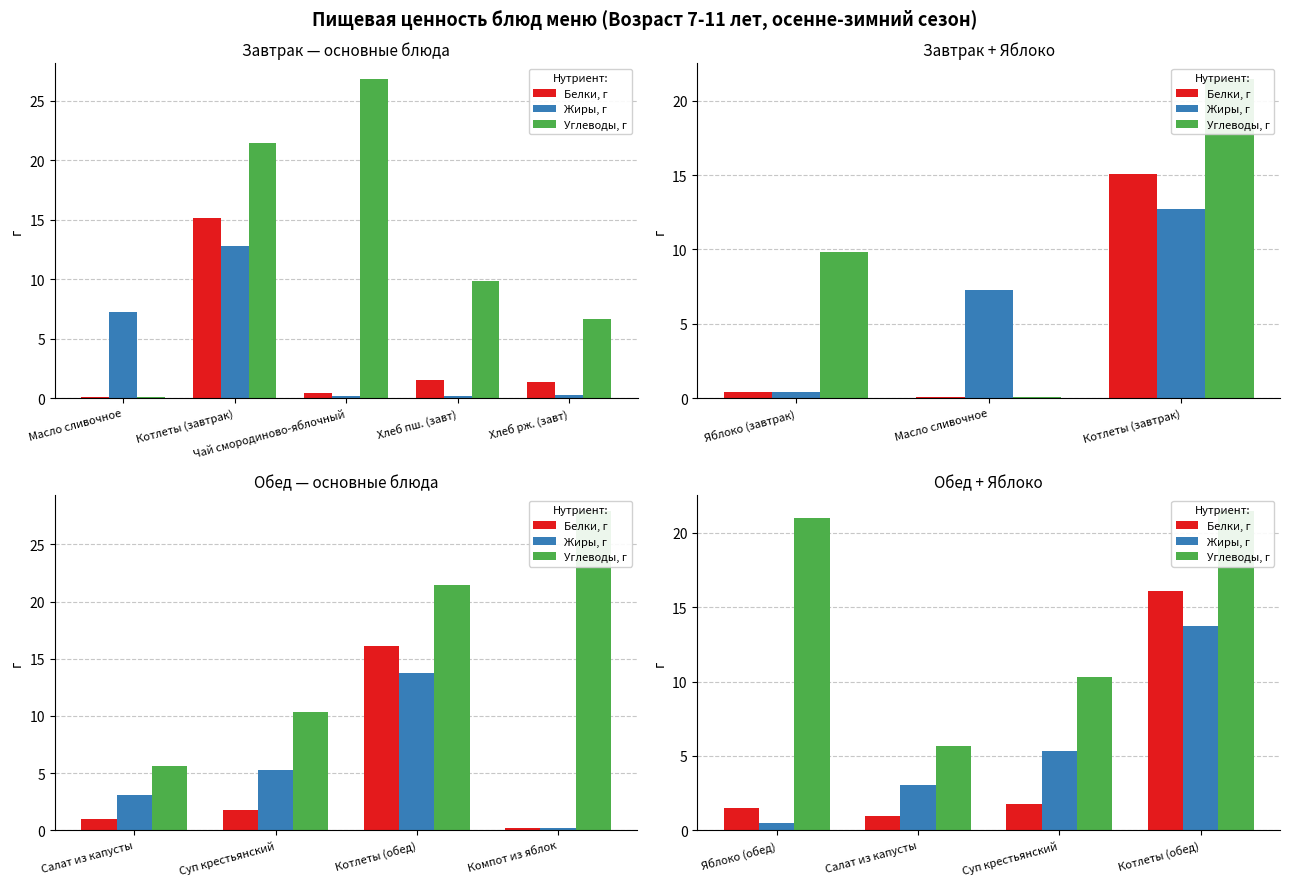

Is it true that Углеводы, г equals 36.8 at Яблоко (обед)?

False